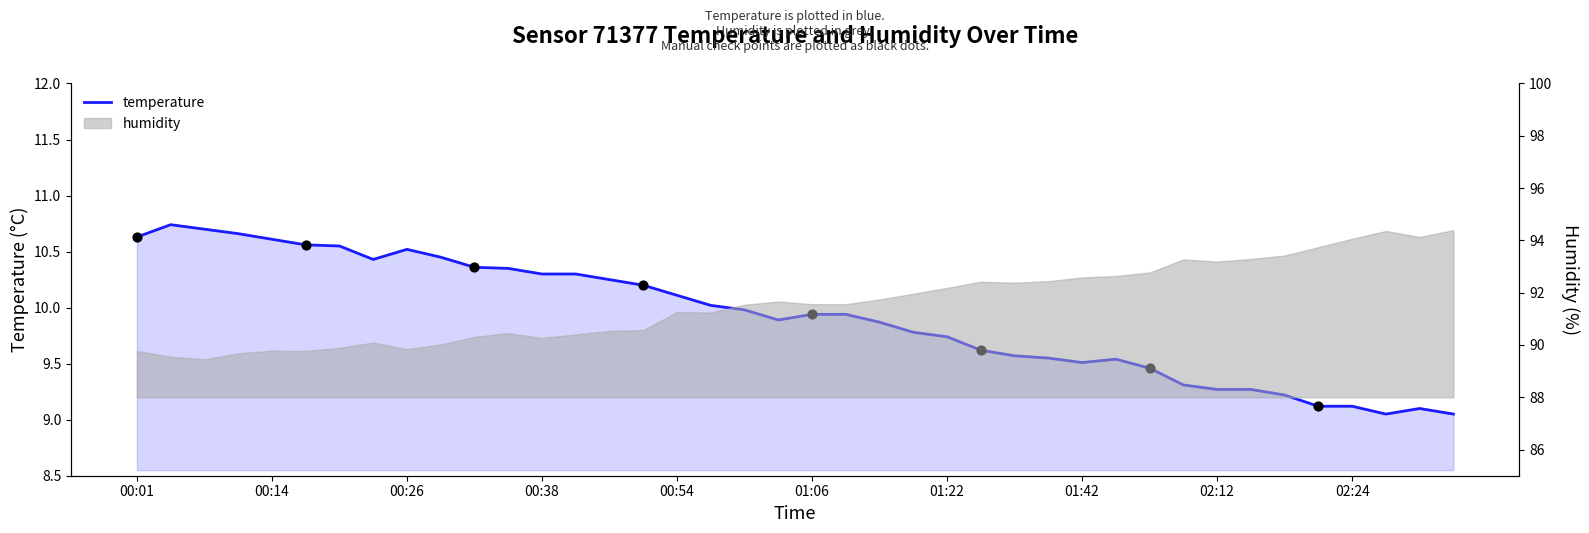

What is the change in value from 20 to 34?

-0.7